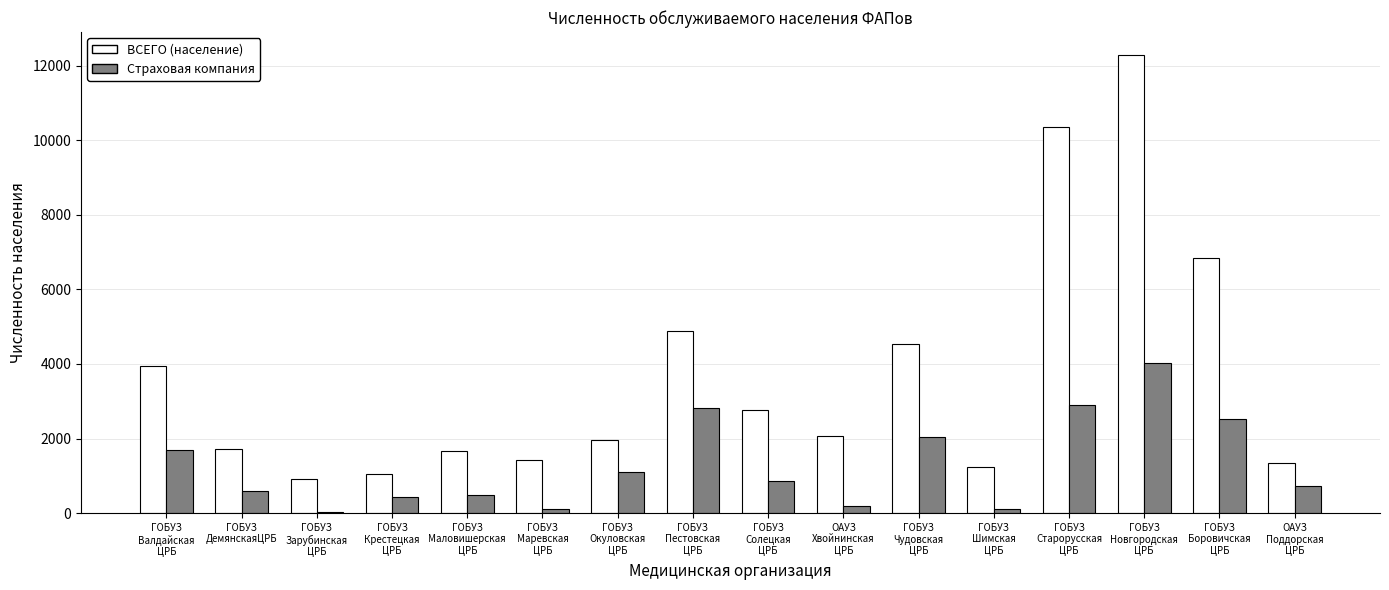

Which series has the widest spread of values?

ВСЕГО (население)